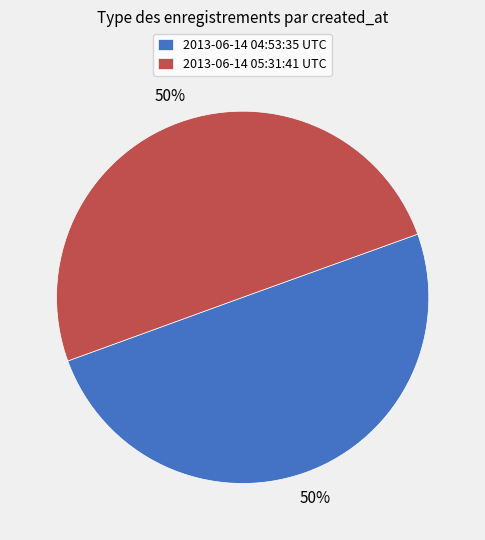

Approximately how many times larger is the value at 2013-06-14 04:53:35 UTC compared to 2013-06-14 05:31:41 UTC?

1.0